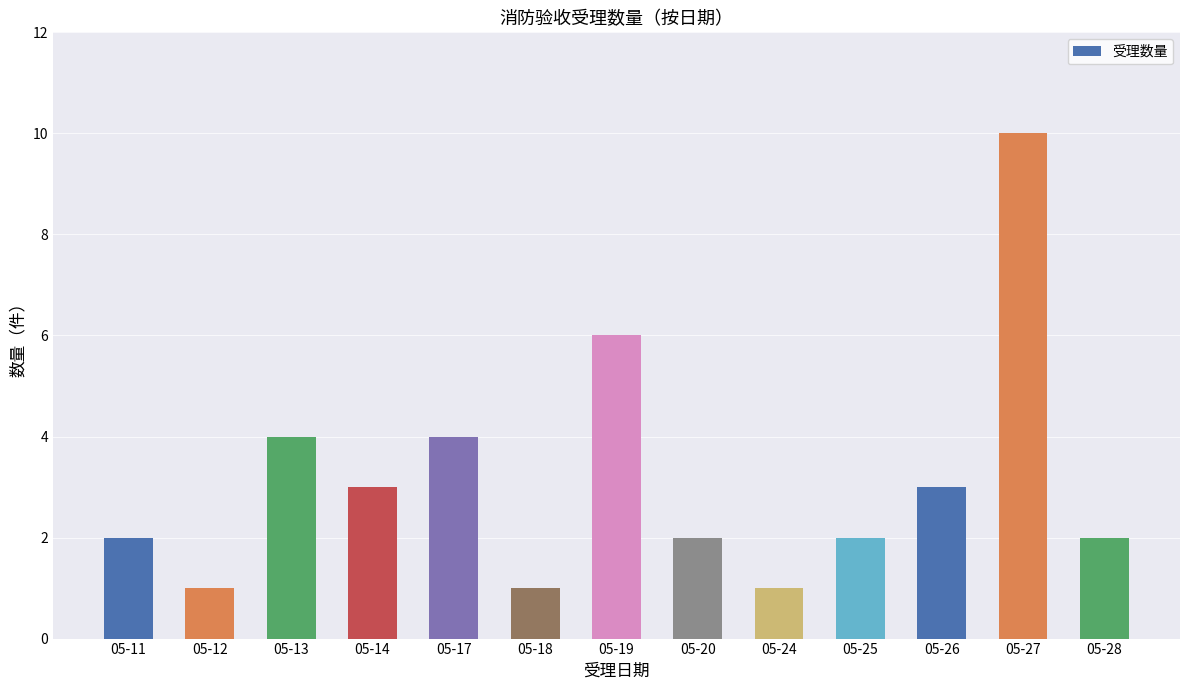

Approximately how many times larger is the value at 05-25 compared to 05-24?

2.0